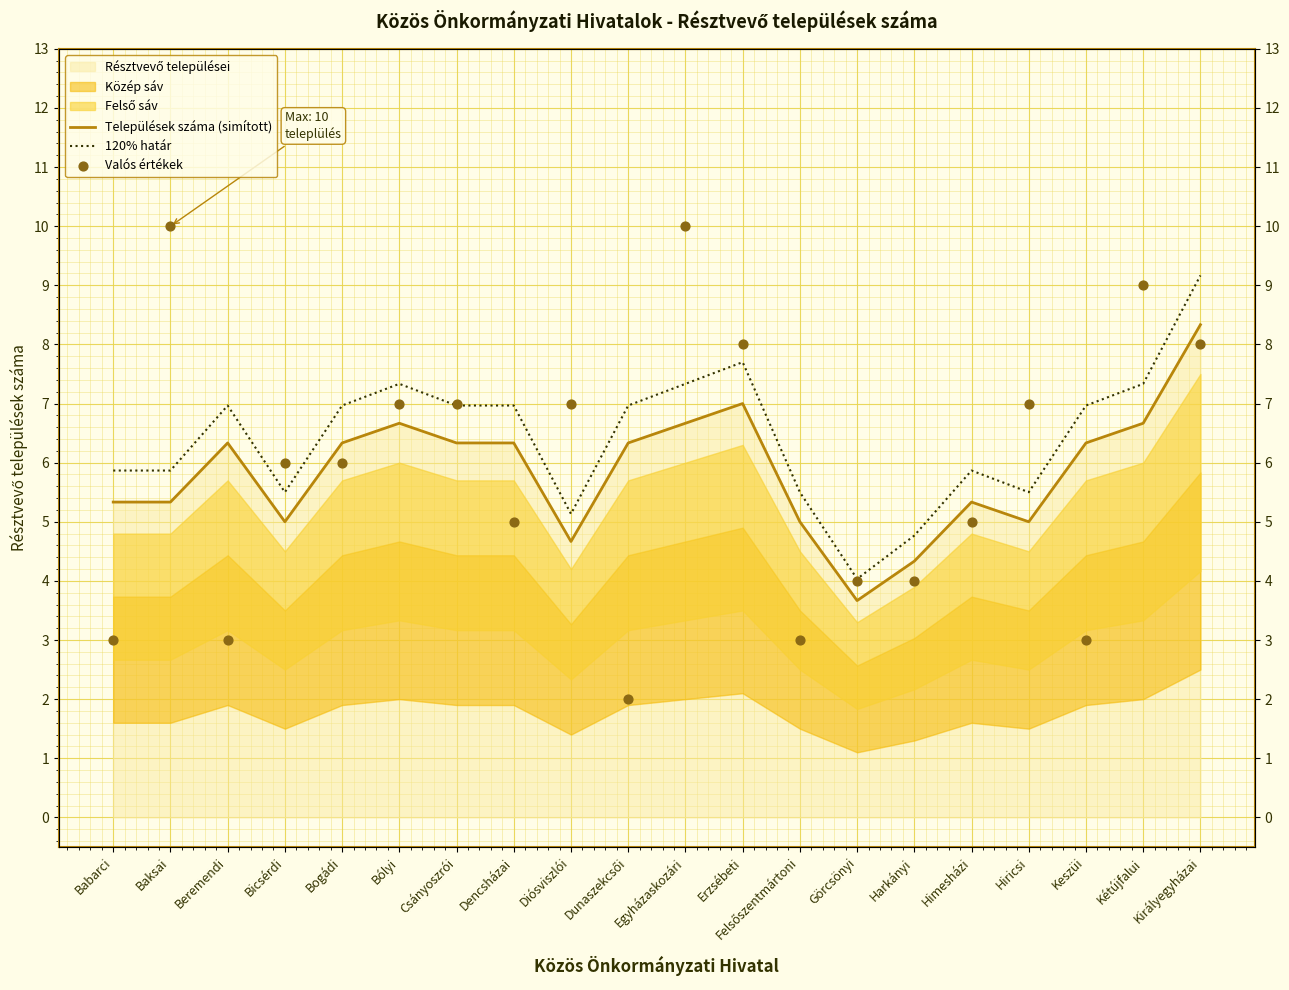

What is the total value across all series at Hiricsi?

17.5